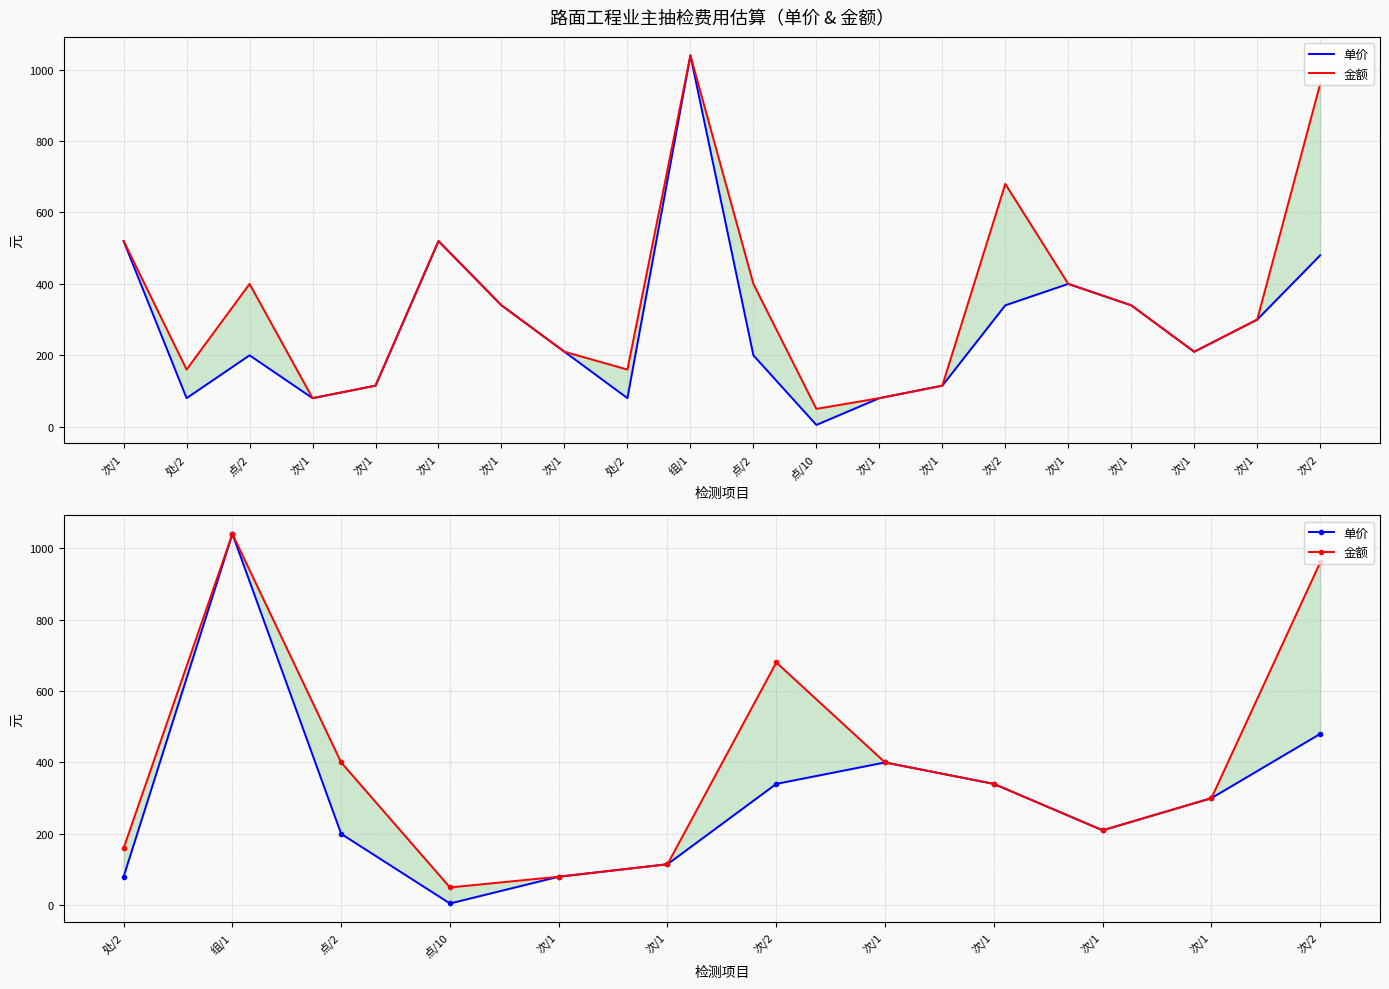

True or false: 金额 and 单价 intersect in this chart.

False